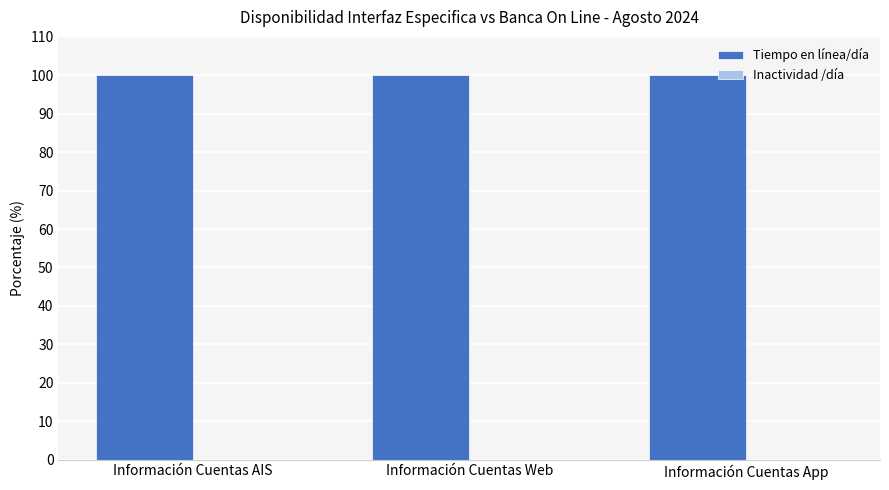

What is the greatest value displayed?

100